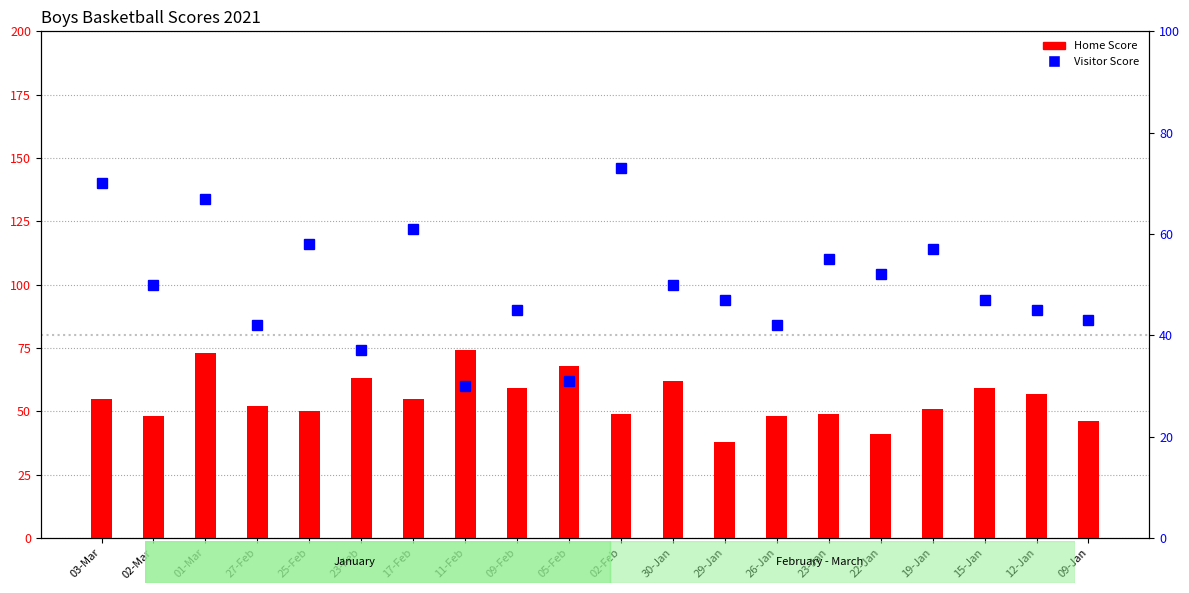

Is it true that Visitor Score equals 47 at 15-Jan?

True